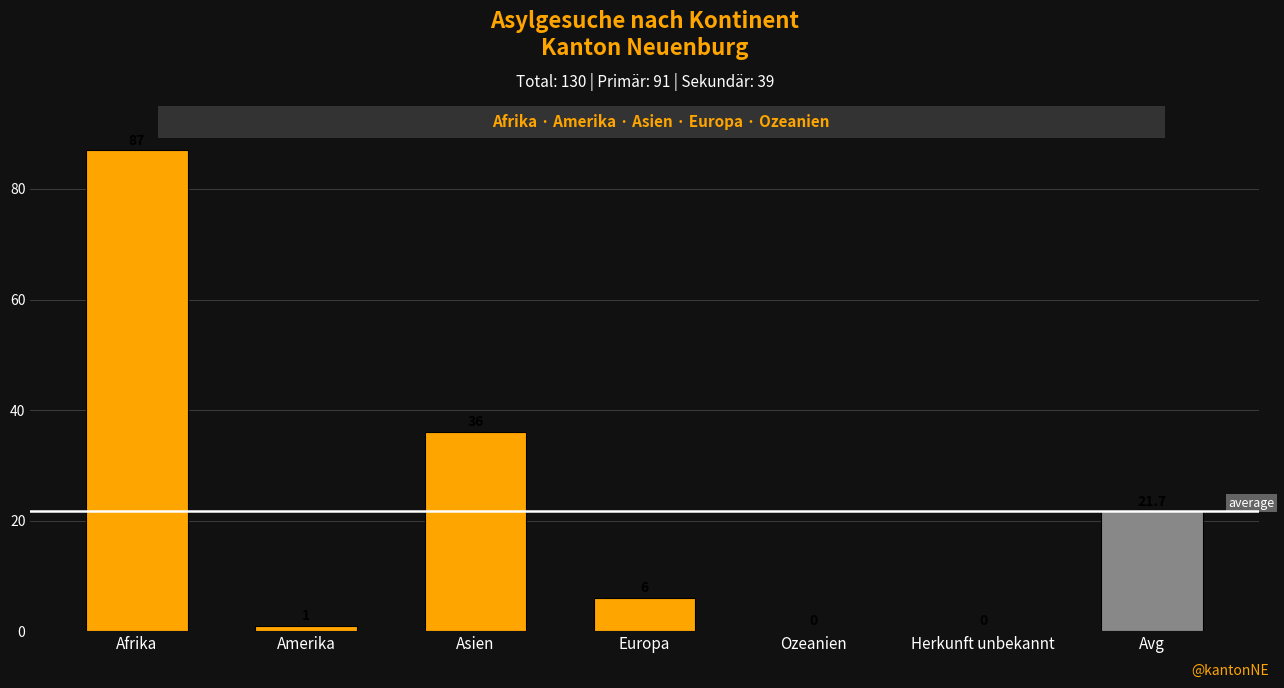

Reading left to right, transcribe all the data shown in this chart.

87	1	36	6	0	0